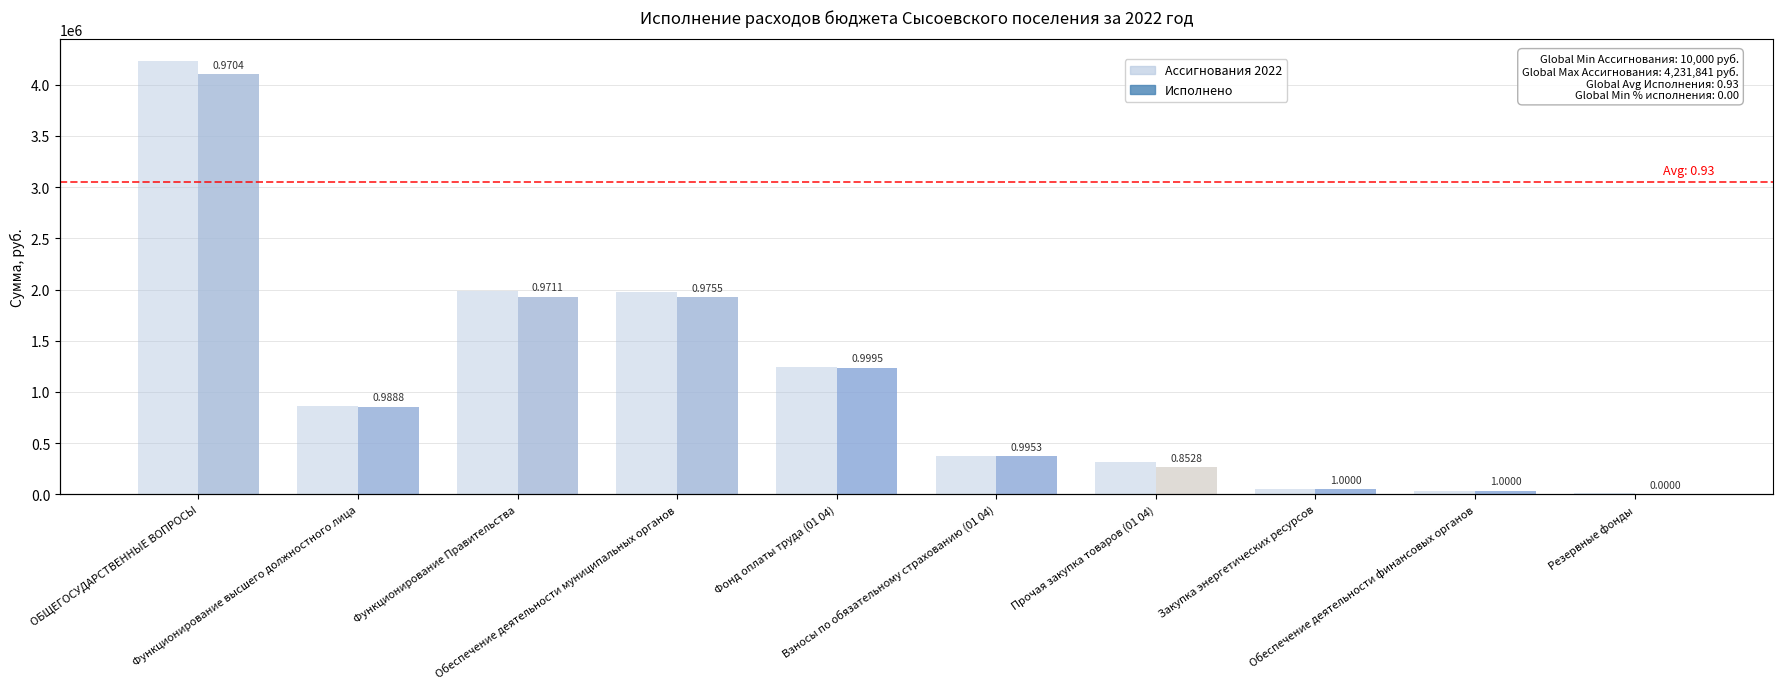

Does the chart contain any negative values?

No